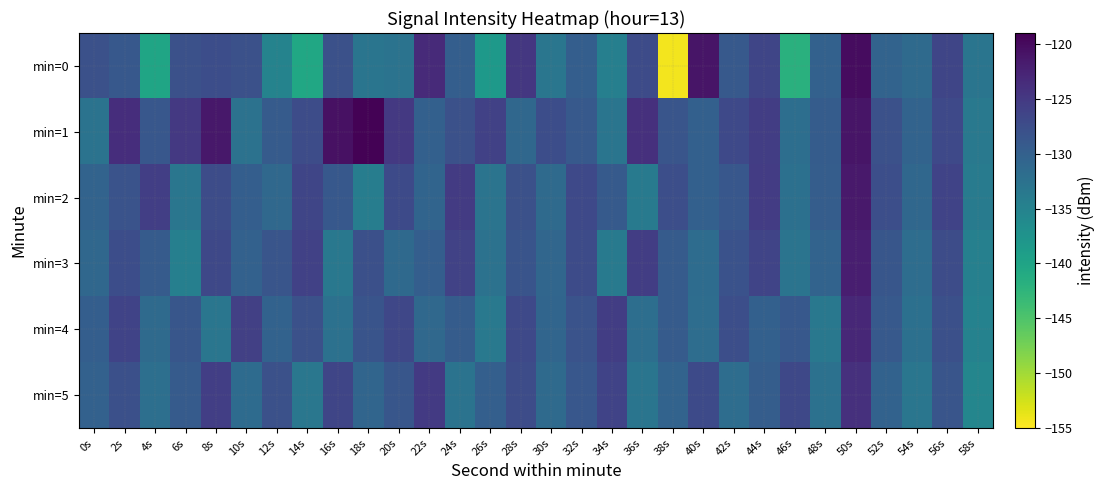

At 0s, list the series in order from smallest to largest.

min=1, min=3, min=2, min=5, min=4, min=0